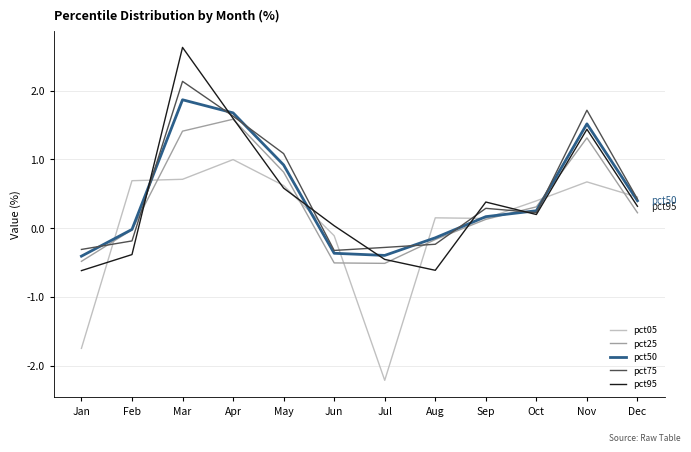

How many values in the pct05 series are below 0?

3